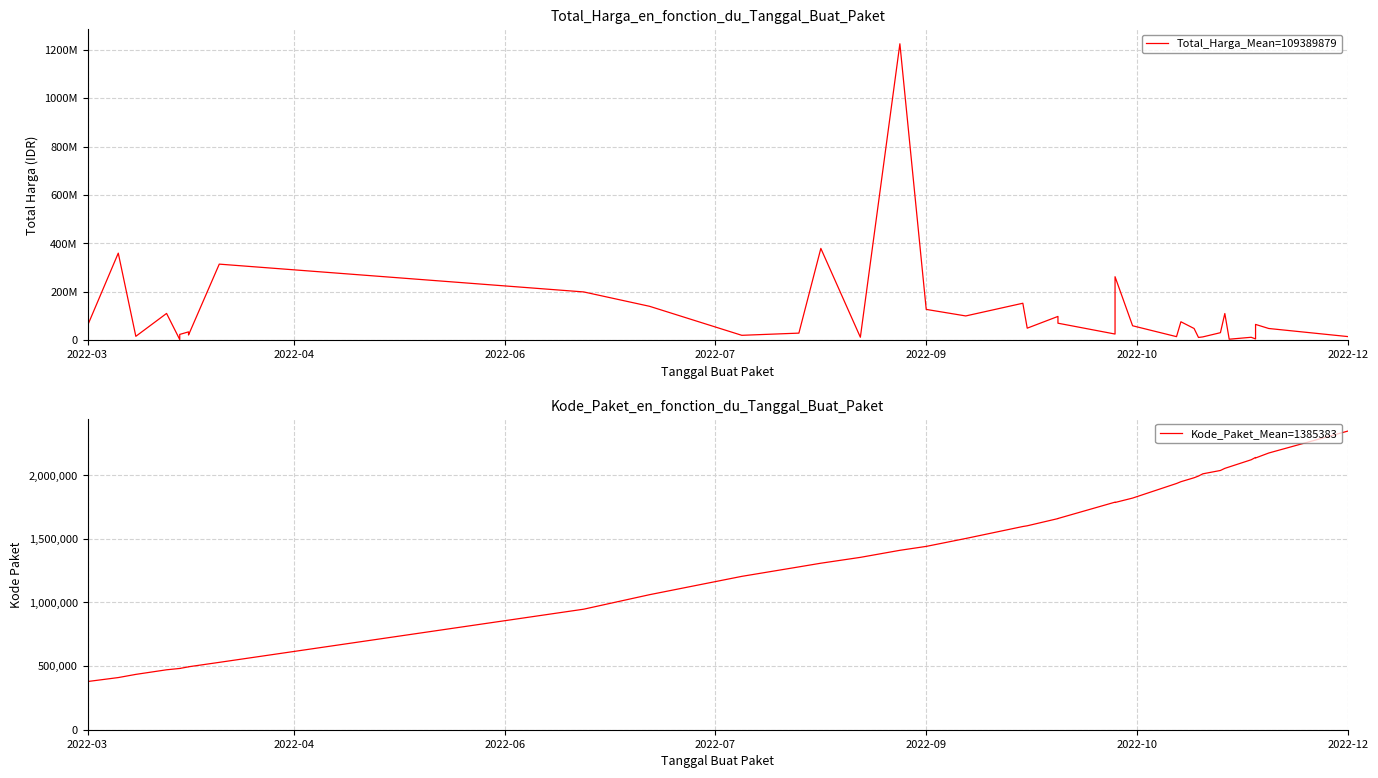

At how many categories does at least one series exceed 626603798?

1